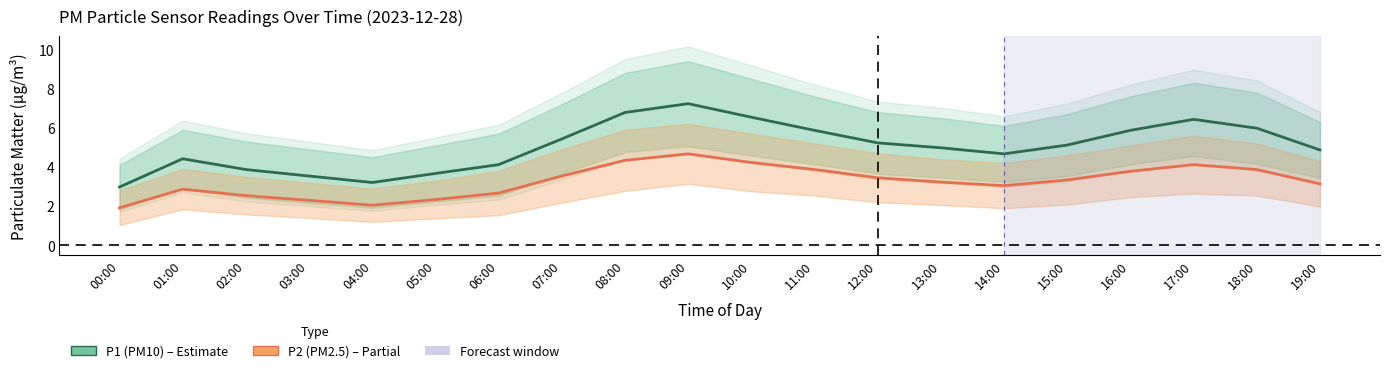

What is the label of the 4th point from the left?

03:00